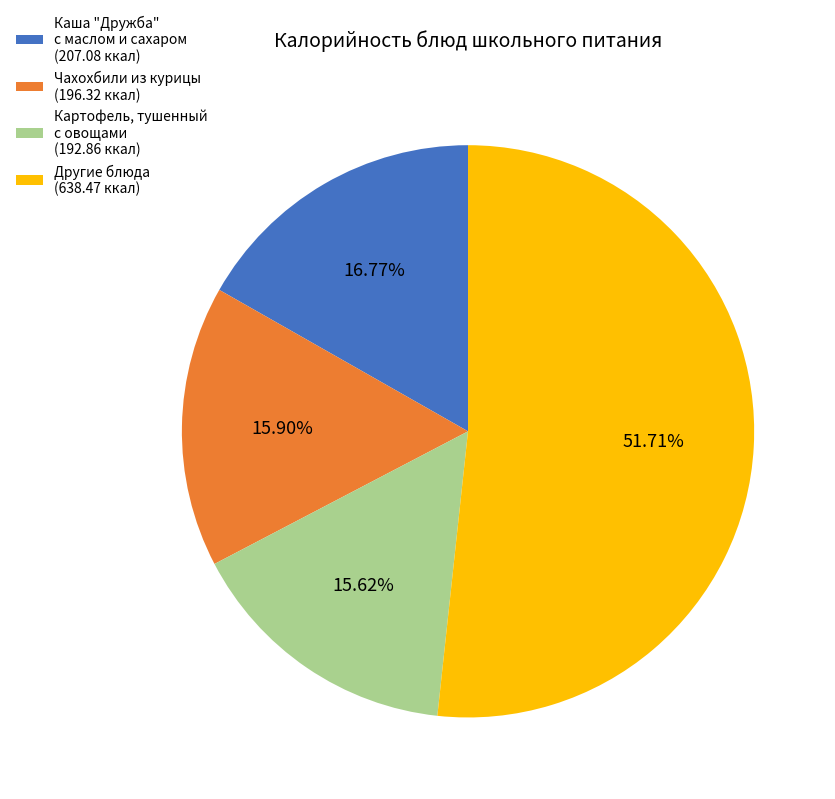

What is the ratio of the value at Каша "Дружба" с маслом и сахаром (207.08 ккал) to the value at Чахохбили из курицы (196.32 ккал)?

1.1